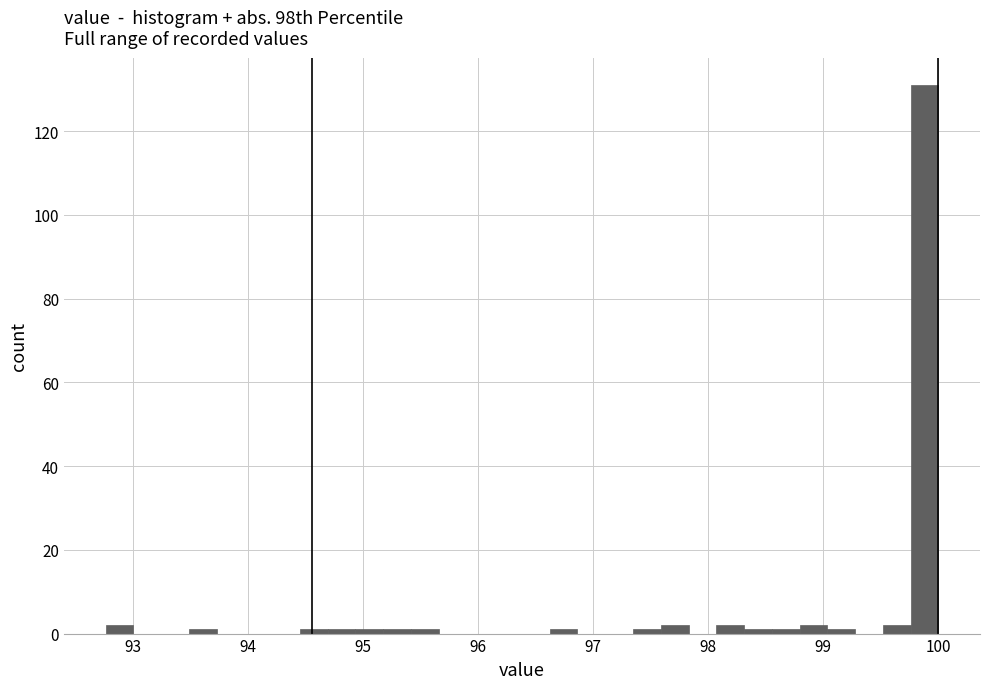

Read against the x-axis, roughly where is the centre of the tallest bar?

99.9